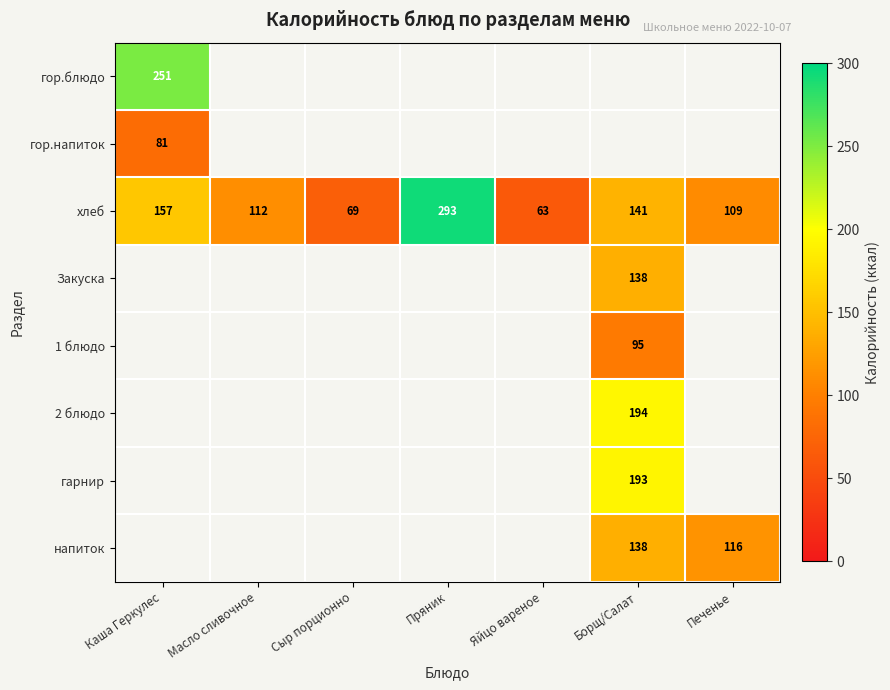

The value of напиток at Печенье is 116. True or false?

True